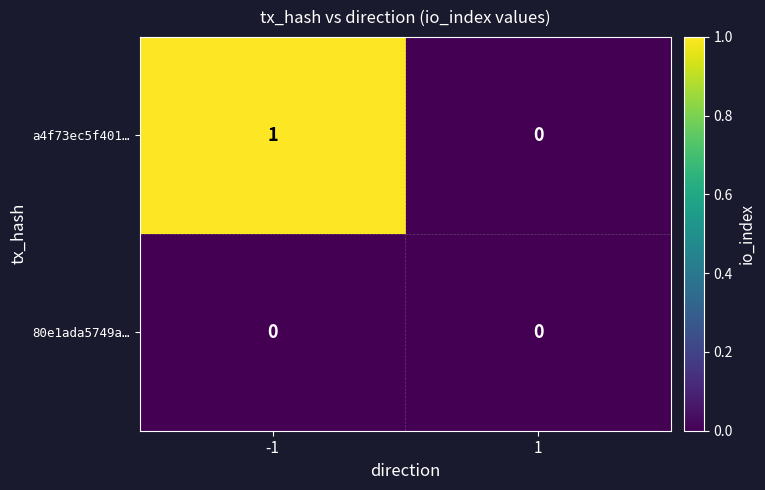

True or false: 80e1ada5749a… has a value of 0 at -1.

True